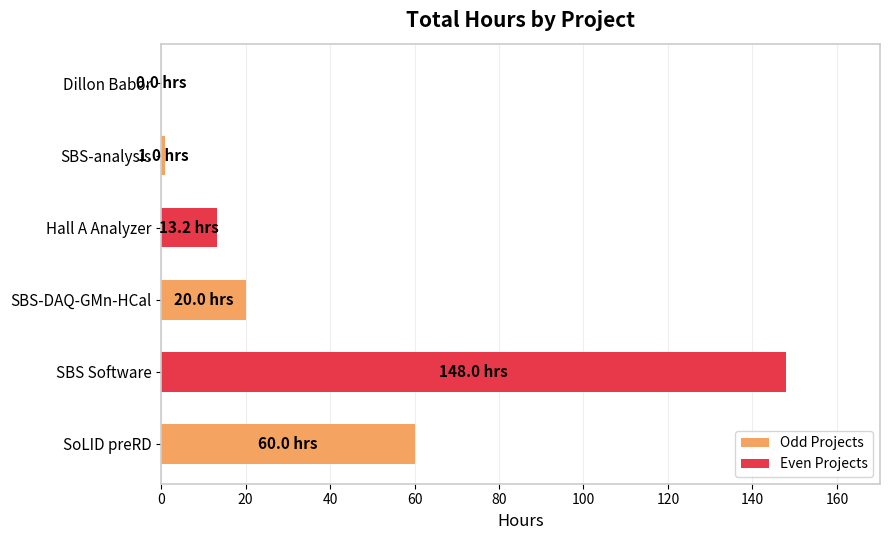

At which category does the chart reach its peak across all series?

SBS Software